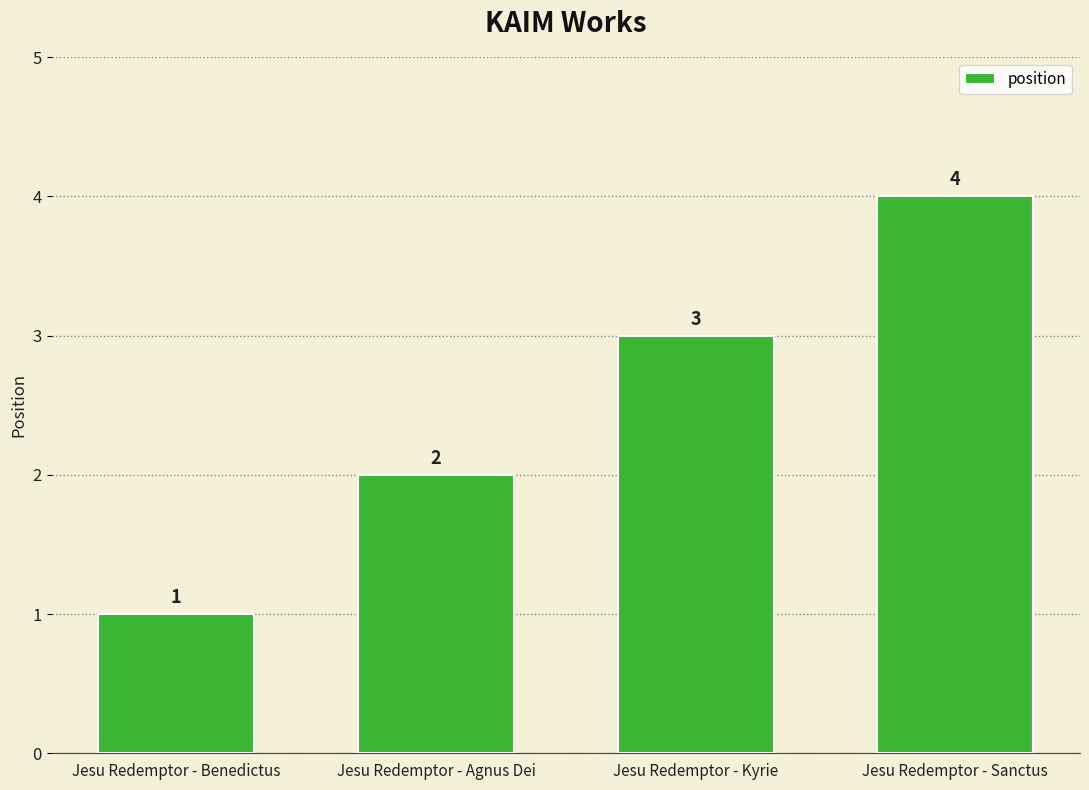

True or false: the data shows 2 at Jesu Redemptor - Agnus Dei.

True